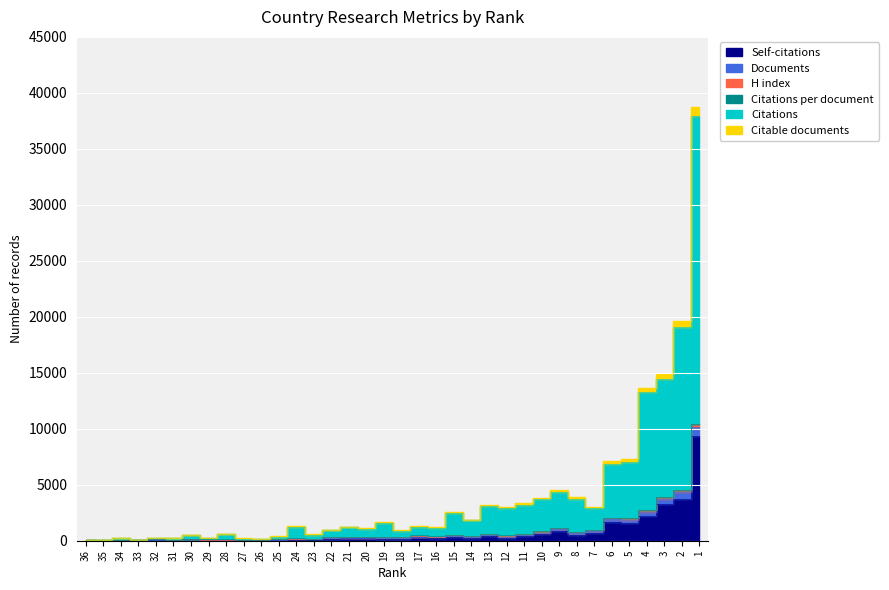

At 13, list the series in order from largest to smallest.

Citations, Self-citations, H index, Documents, Citable documents, Citations per document